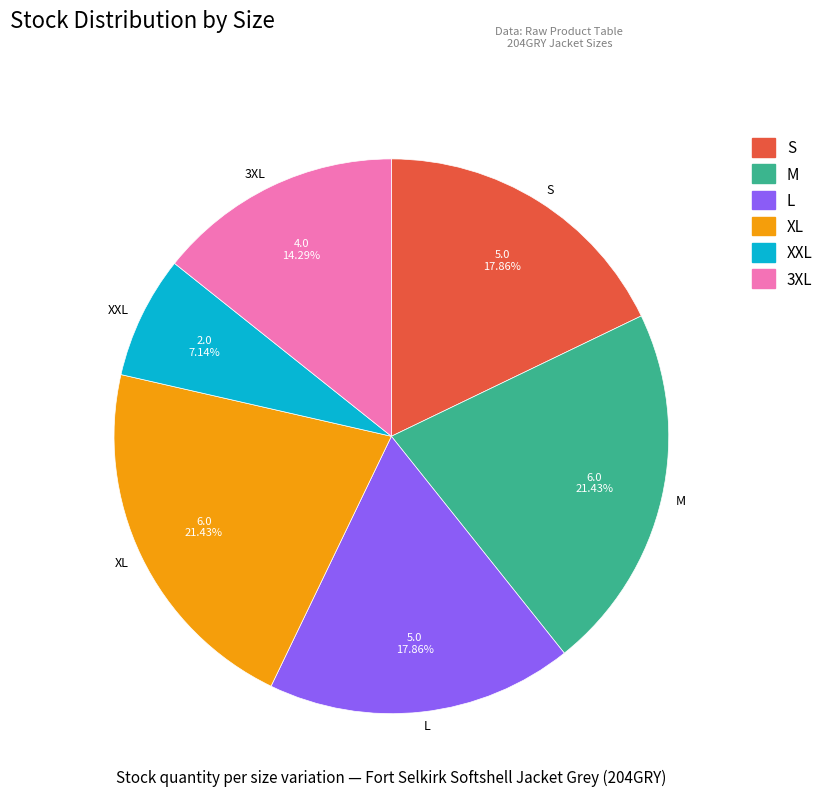

Approximately how many times larger is the value at S compared to XL?

0.8